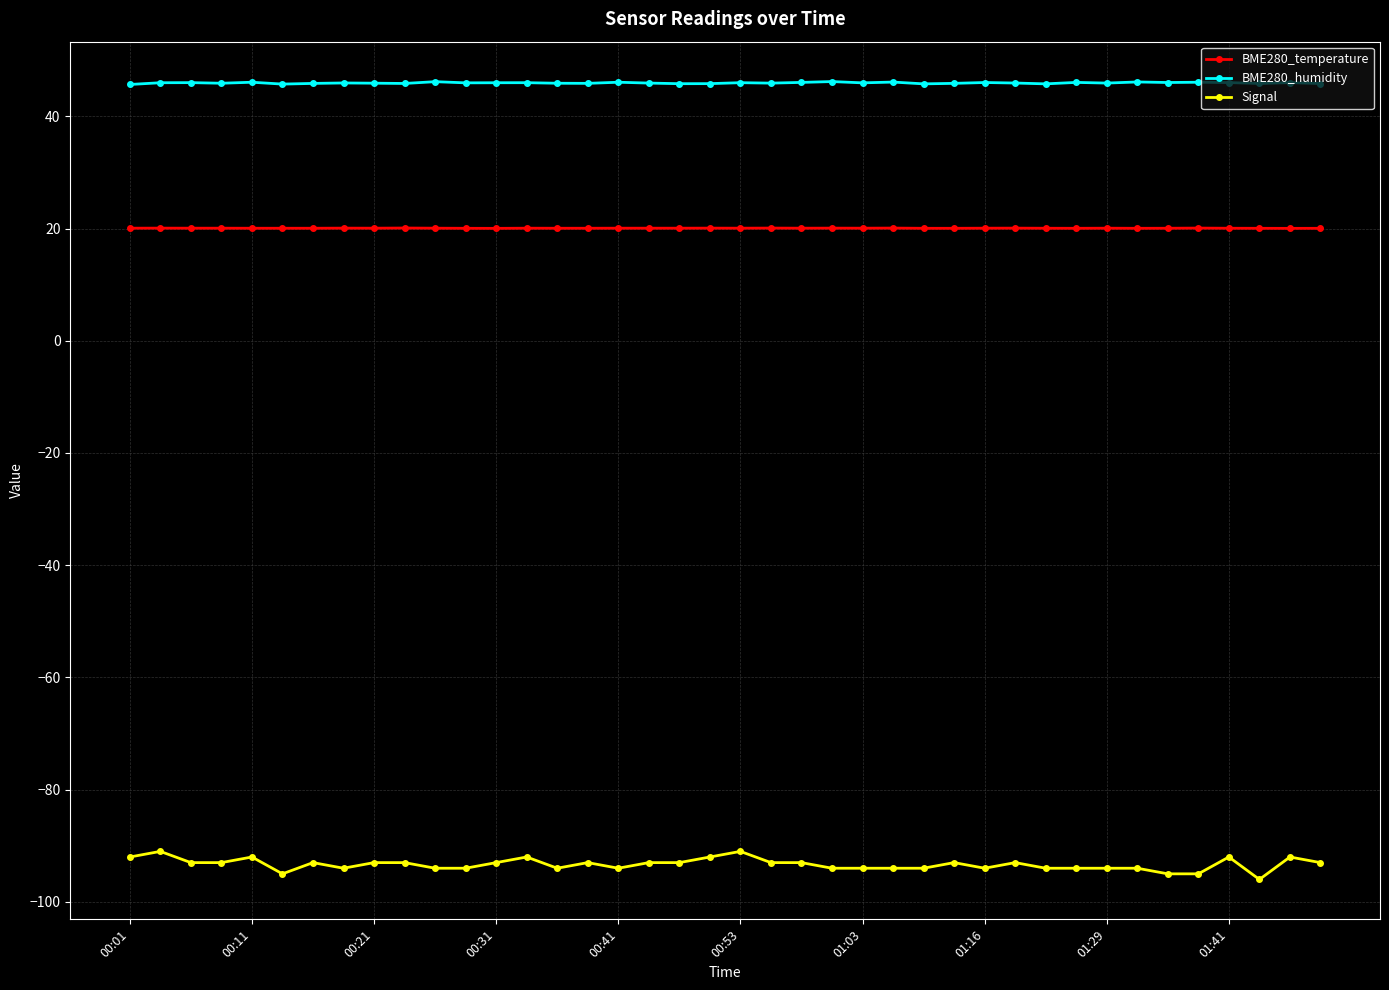

Rank the series by their average value, from lowest to highest.

Signal, BME280_temperature, BME280_humidity